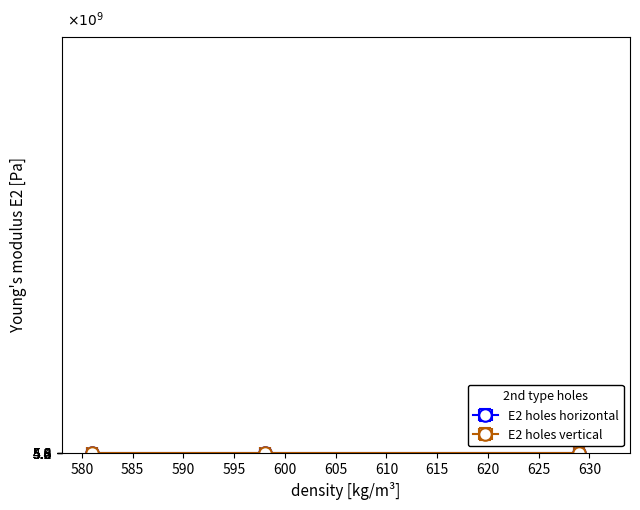

The value of E2 holes vertical at 575 is 1422703925. True or false?

False